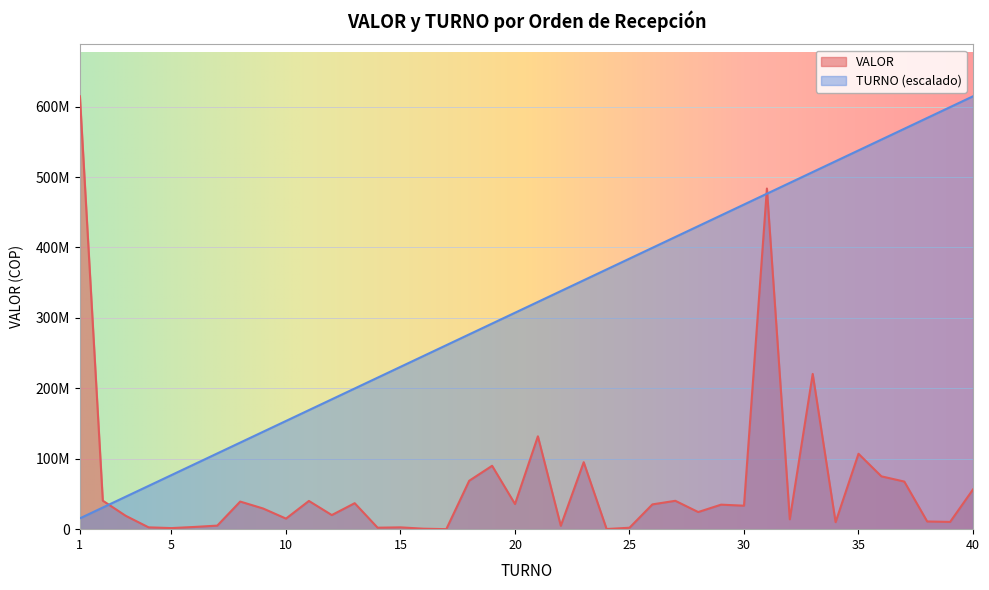

What are all the series names shown in the legend?

VALOR, TURNO (escalado)